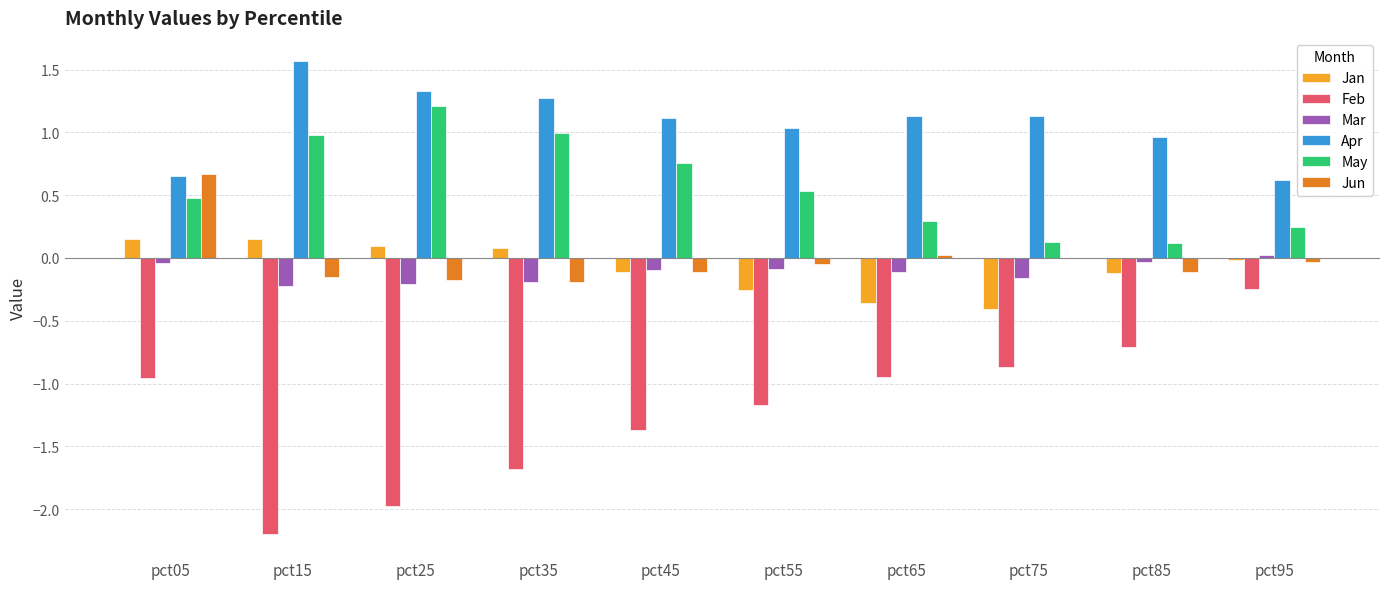

What is the sum of all Feb values?

-12.1